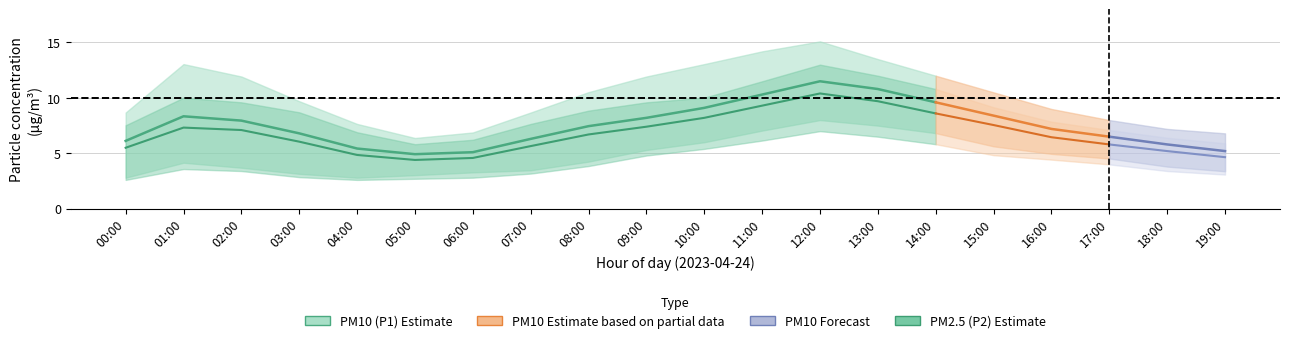

What is the sum of the P2_lower values at 15:00 and 06:00?

7.6